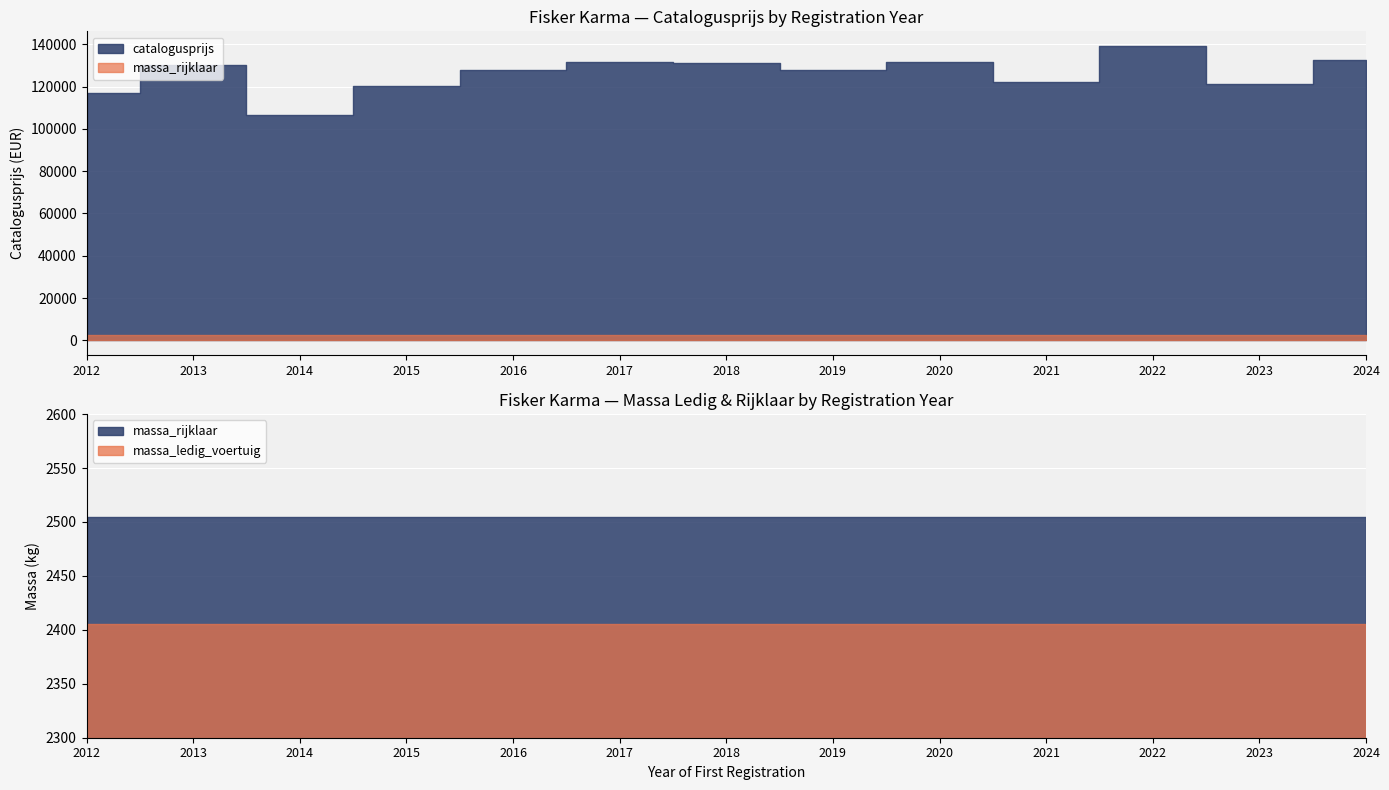

What is the total value across all series at 2018?

135953